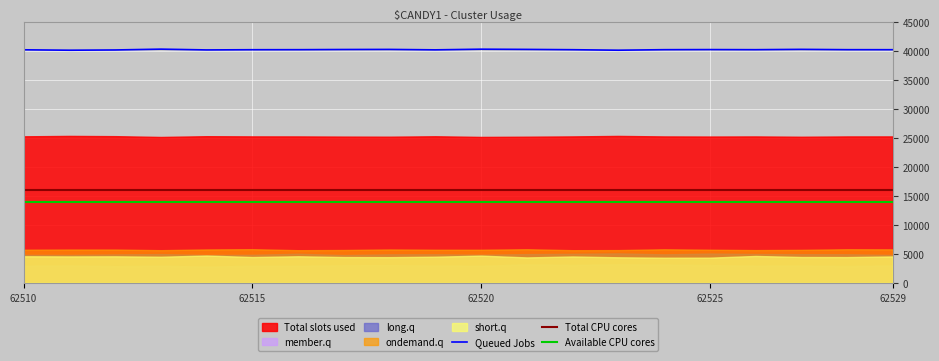

Where does the Queued Jobs series first go above 40254?

62513